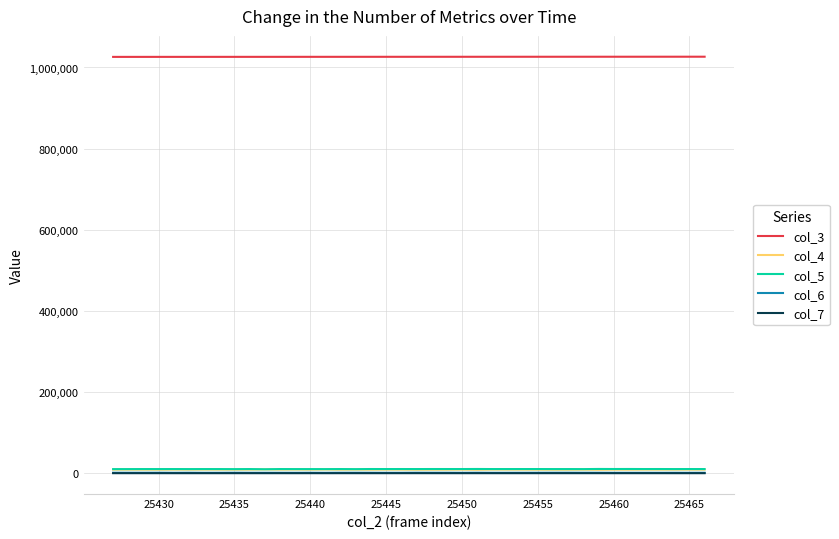

What is the maximum value shown in the chart?

1026557